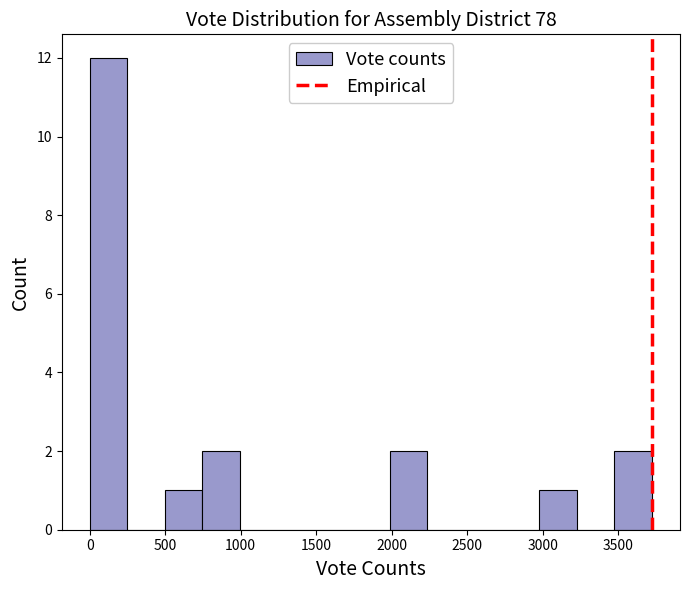

Over which range of the x-axis is the bar tallest?

0 to 250